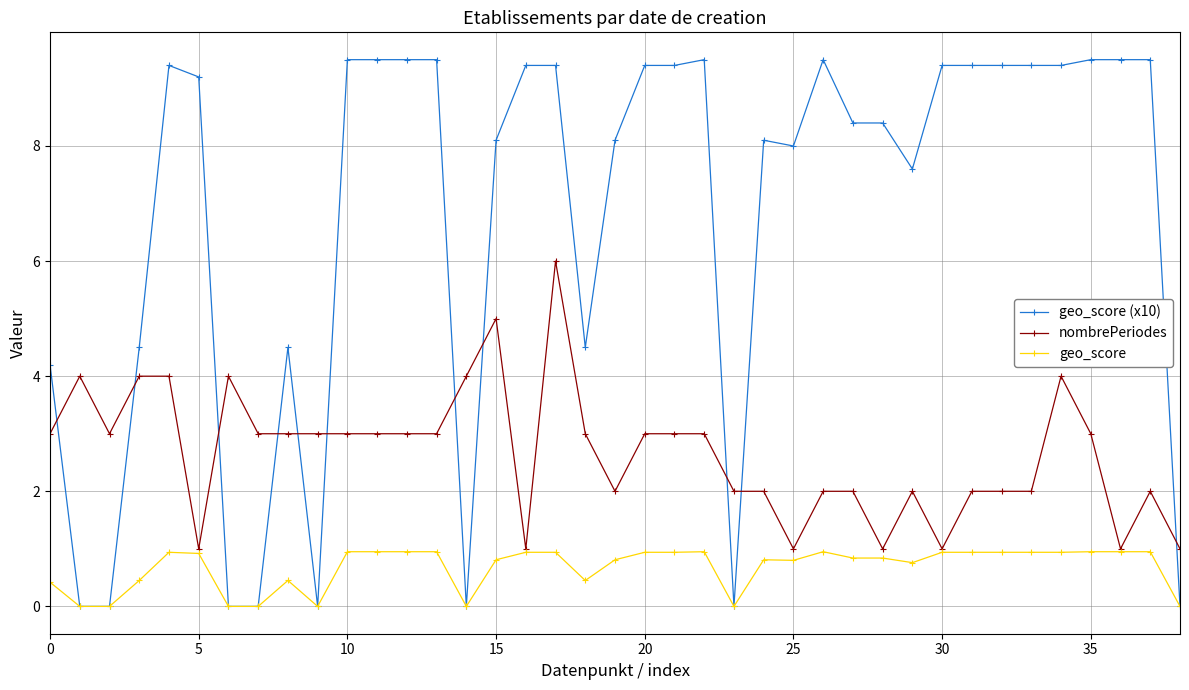

Rank the series by their average value, from highest to lowest.

geo_score (x10), nombrePeriodes, geo_score